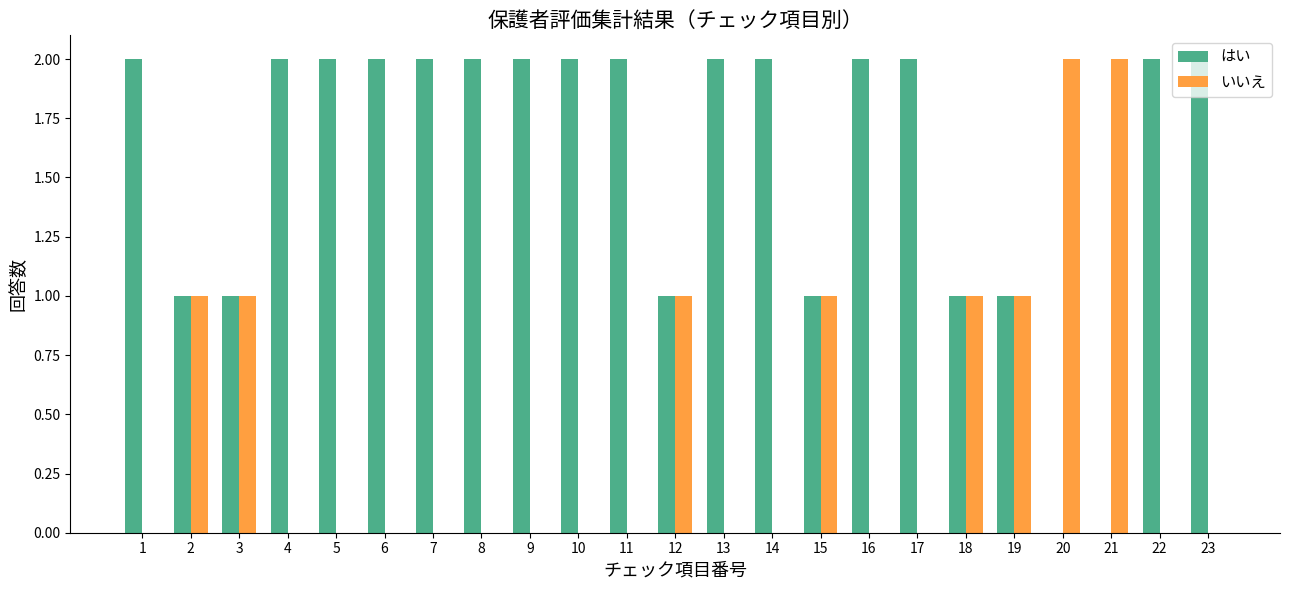

Count the number of data series in this chart.

2